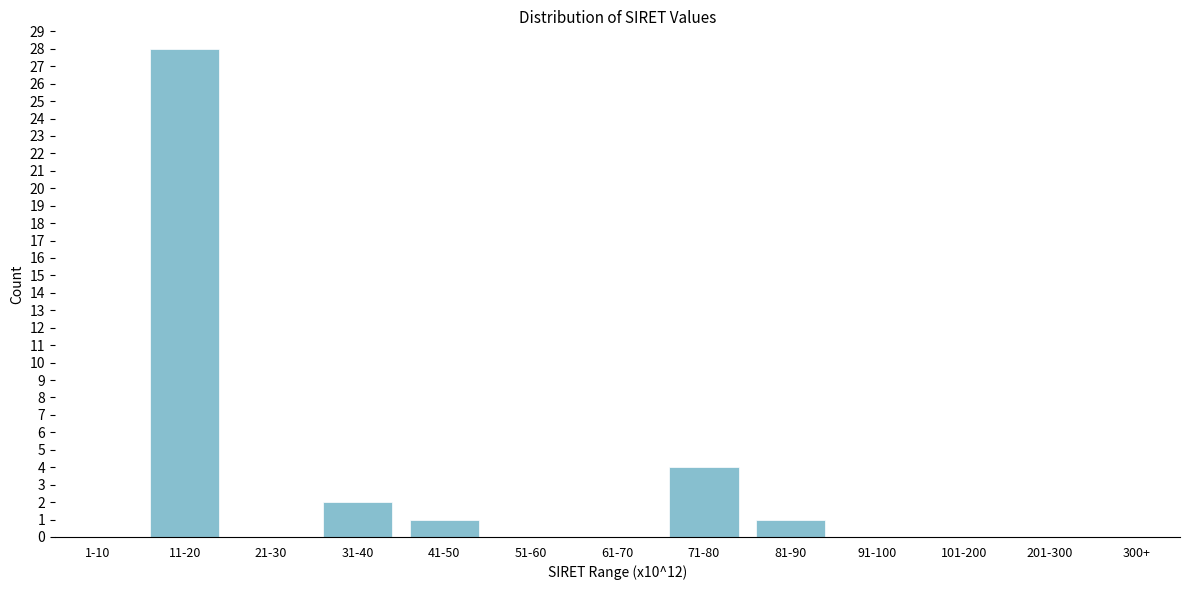

Reading left to right, list all the values displayed in this chart.

1-10=0	11-20=28	21-30=0	31-40=2	41-50=1	51-60=0	61-70=0	71-80=4	81-90=1	91-100=0	101-200=0	201-300=0	300+=0